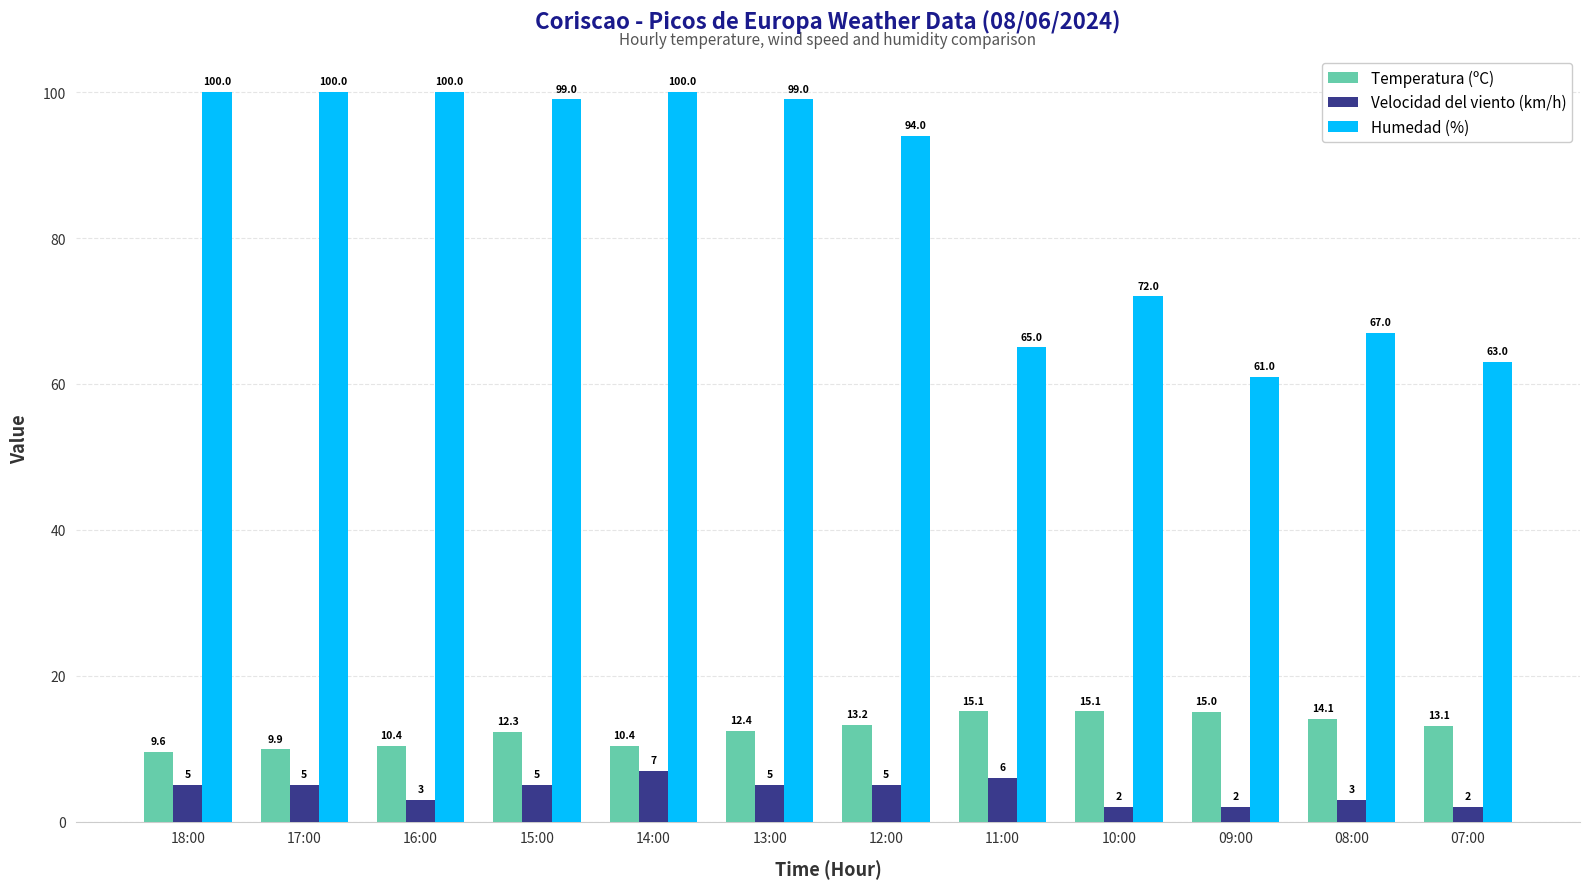

What is the sum of all Velocidad del viento (km/h) values?

50.0